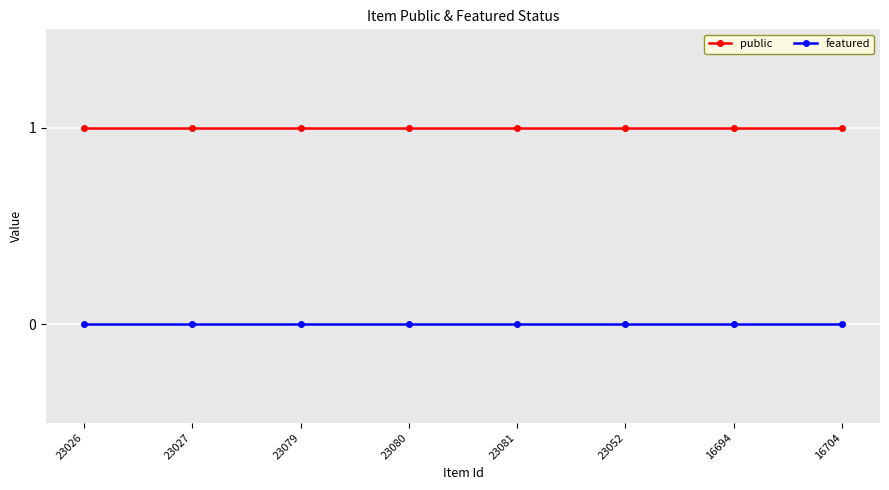

Reading right to left, extract all data points from this chart.

public: 1	1	1	1	1	1	1	1
featured: 0	0	0	0	0	0	0	0